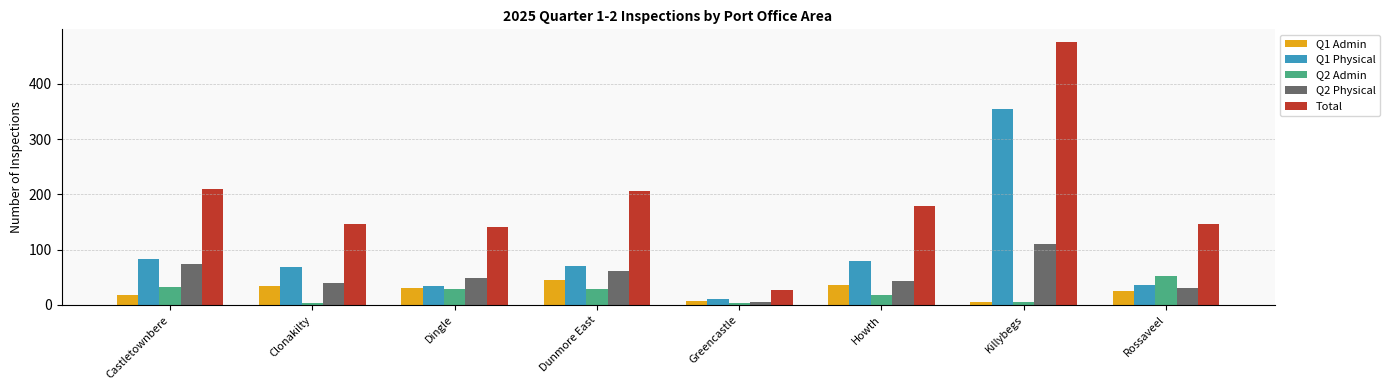

Which series changed the most between Dunmore East and Rossaveel?

Total